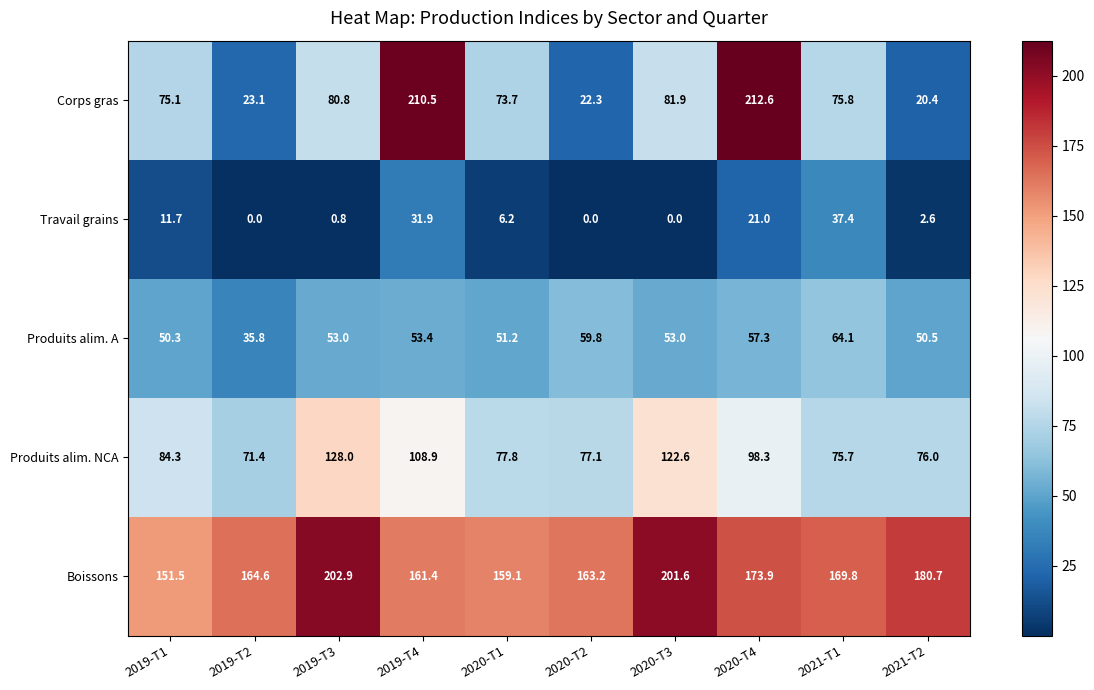

True or false: Corps gras has a value of 81.9 at 2020-T3.

True